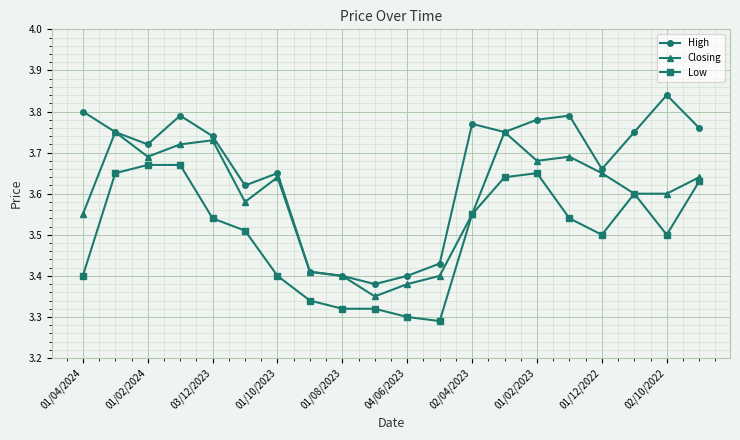

How many distinct data groups are displayed?

3